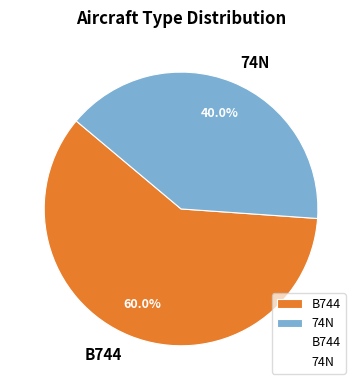

True or false: B744 accounts for 66% of the total.

False